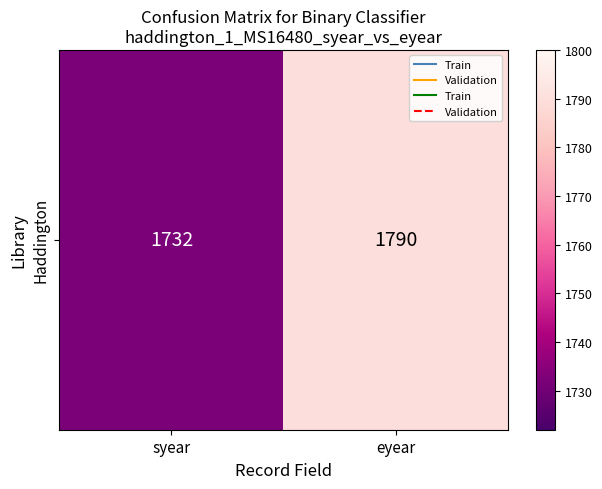

Between eyear and syear, which is larger?

eyear